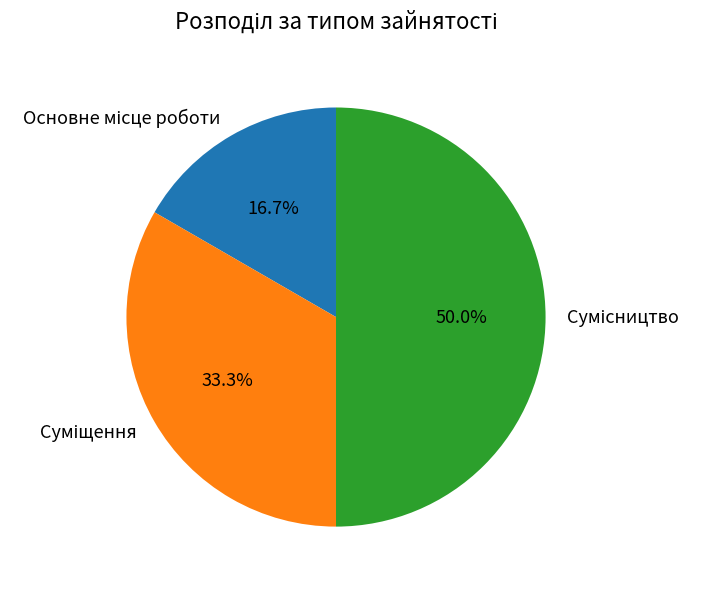

How many segments does this pie chart have?

3